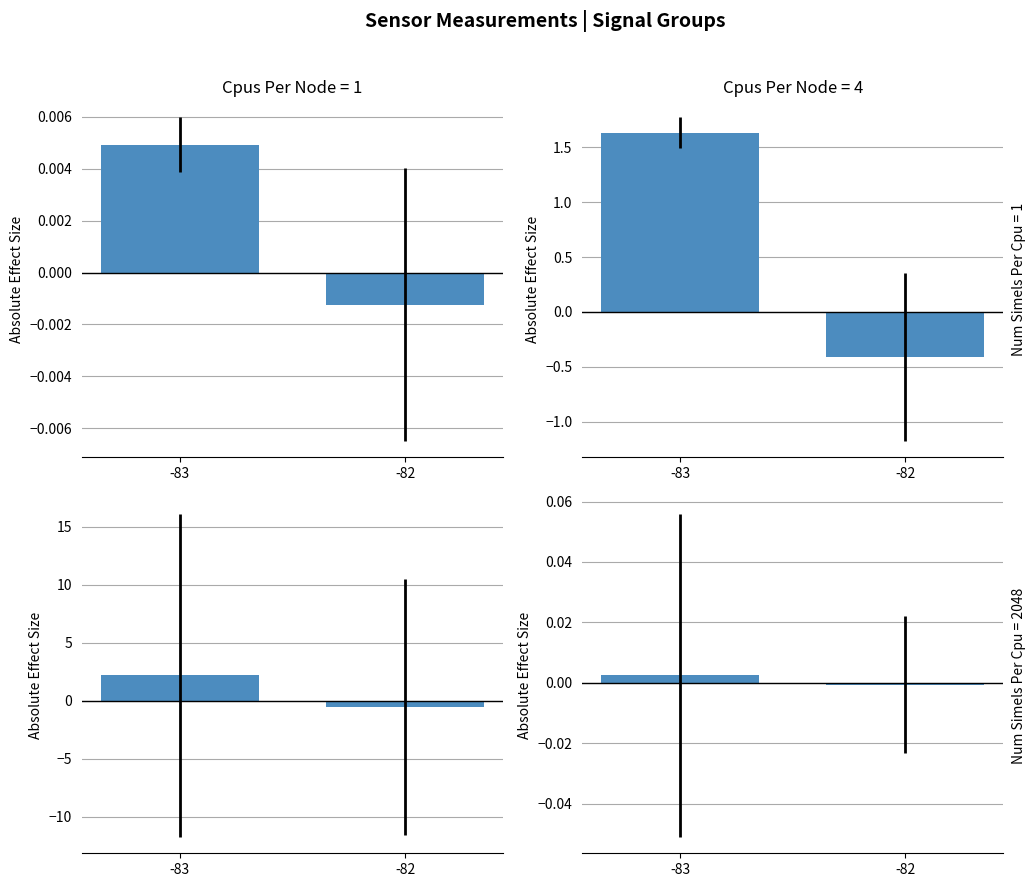

Reading left to right, list all the values displayed in this chart.

BME280_pressure: -83=0.0	-82=-0.0
BME280_humidity: -83=1.6	-82=-0.4
Max_cycle: -83=2.2	-82=-0.5
Samples: -83=0.0	-82=-0.0